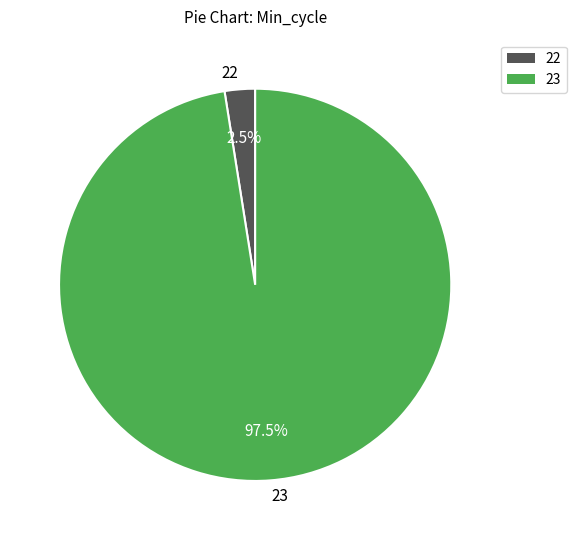

How many segments does this pie chart have?

2